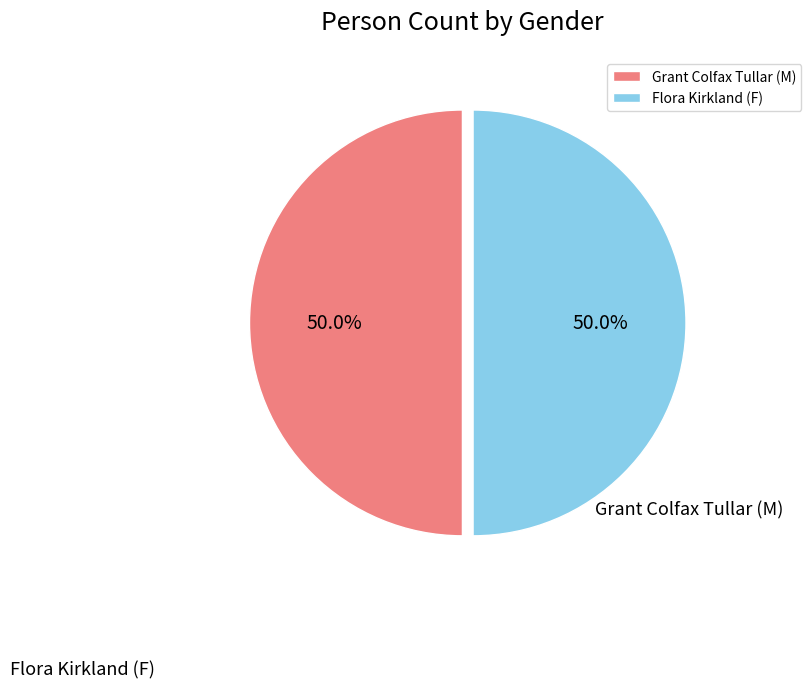

Count the number of slices in the pie.

2